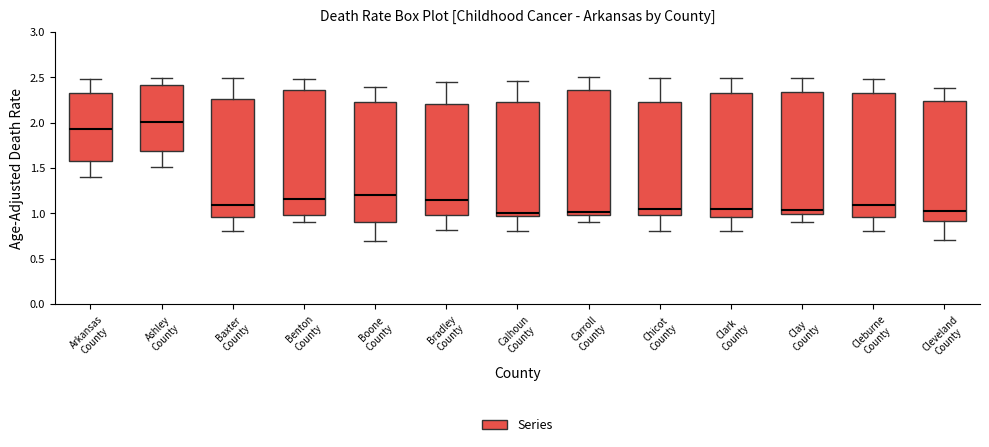

Reading left to right, transcribe this box plot: for each box, give where its median line is, the range the box spans, and where its two whiskers end, as read against the y-axis. The values are not printed on the chart, so give them approximately, as read against the axis.

Arkansas County: median 1.95, box 1.60 to 2.30, whiskers 1.40 to 2.50
Ashley County: median 2.00, box 1.70 to 2.40, whiskers 1.50 to 2.50
Baxter County: median 1.10, box 0.95 to 2.25, whiskers 0.80 to 2.50
Benton County: median 1.15, box 1.00 to 2.35, whiskers 0.90 to 2.50
Boone County: median 1.20, box 0.90 to 2.25, whiskers 0.70 to 2.40
Bradley County: median 1.15, box 1.00 to 2.20, whiskers 0.80 to 2.45
Calhoun County: median 1.00, box 0.95 to 2.25, whiskers 0.80 to 2.45
Carroll County: median 1.00 (just above the box's lower edge), box 1.00 to 2.35, whiskers 0.90 to 2.50
Chicot County: median 1.05, box 1.00 to 2.20, whiskers 0.80 to 2.50
Clark County: median 1.05, box 0.95 to 2.35, whiskers 0.80 to 2.50
Clay County: median 1.05, box 1.00 to 2.35, whiskers 0.90 to 2.50
Cleburne County: median 1.10, box 0.95 to 2.30, whiskers 0.80 to 2.50
Cleveland County: median 1.00, box 0.90 to 2.25, whiskers 0.70 to 2.40